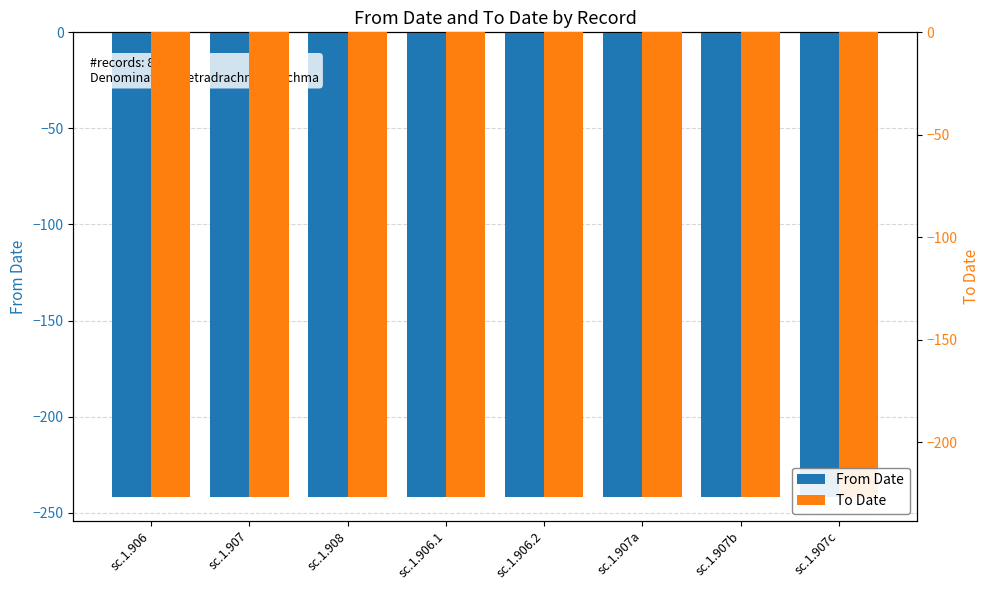

Between sc.1.907b and sc.1.907c, which is larger?

sc.1.907b